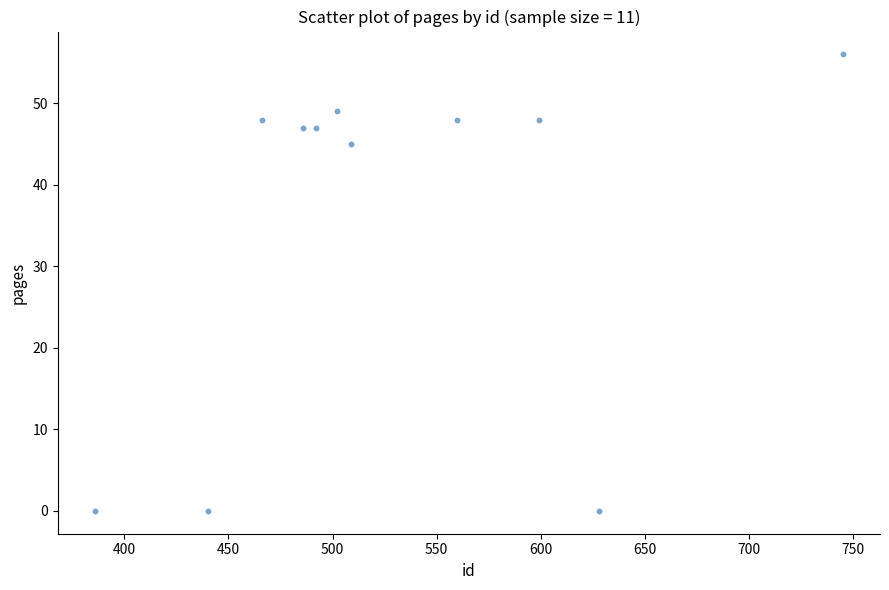

What Y value in the scatter plot is closest to 28?

45